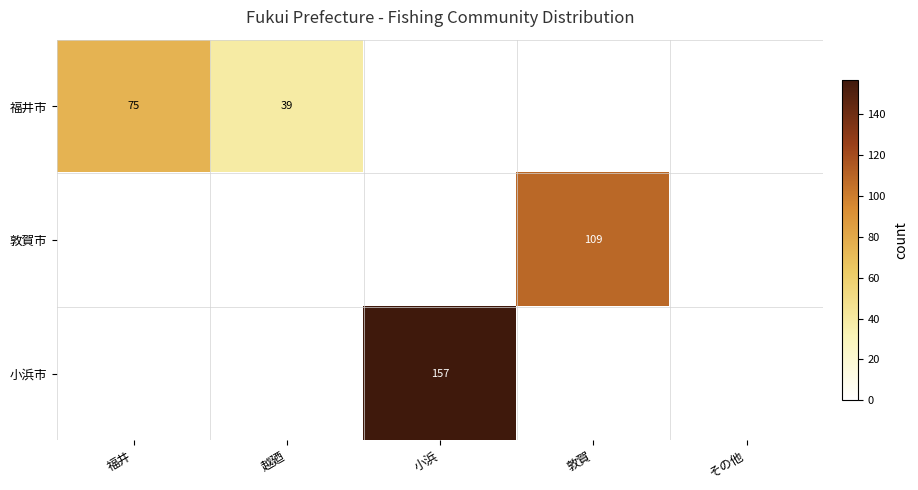

True or false: 福井市 has a value of 46 at 福井.

False